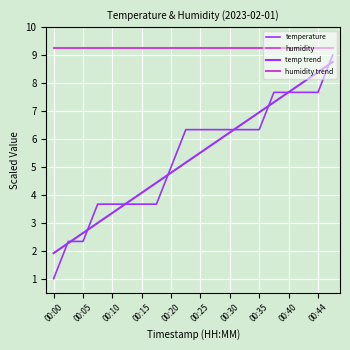

At which category is the sum across all series the highest?

19